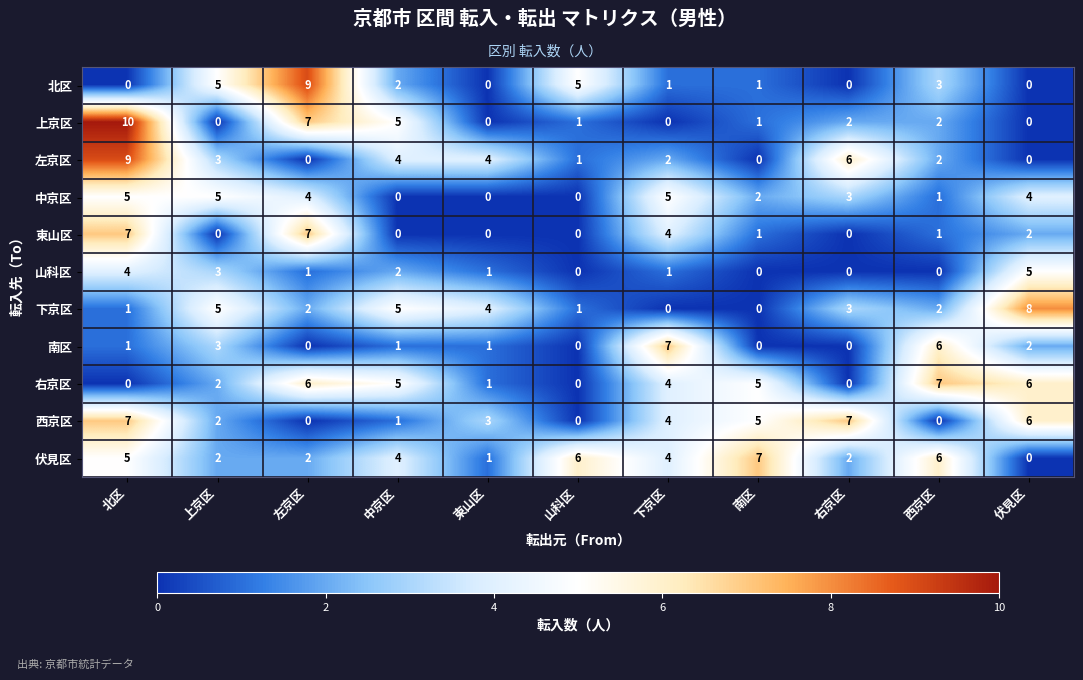

Which series has the largest range (max minus min)?

上京区